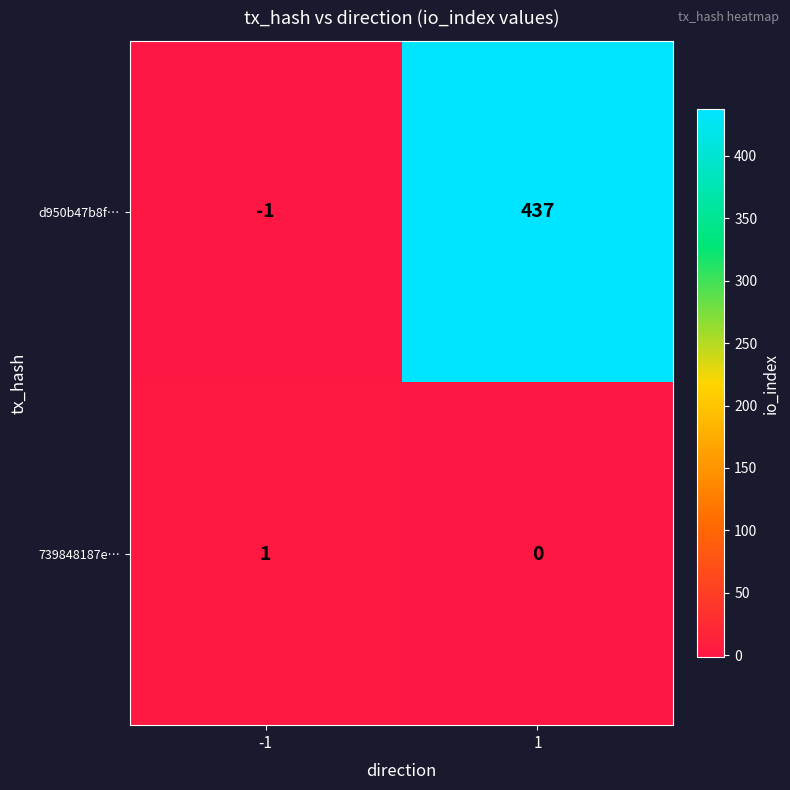

Which category has the highest value across all series?

1